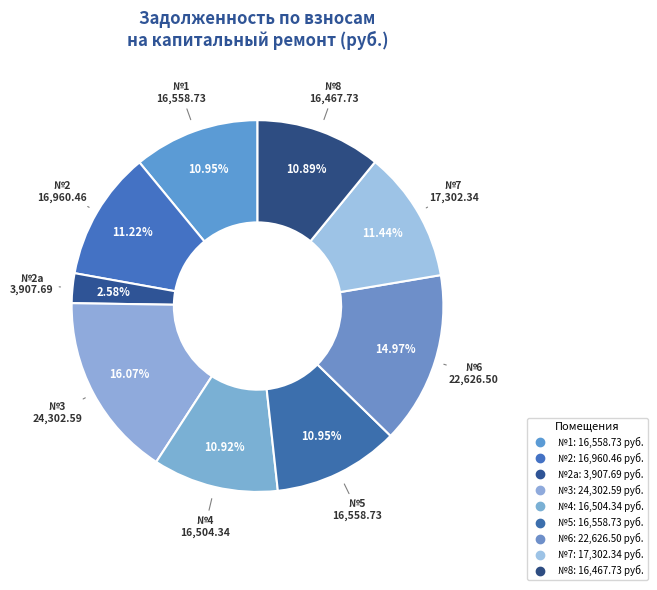

Count the number of slices in the pie.

9